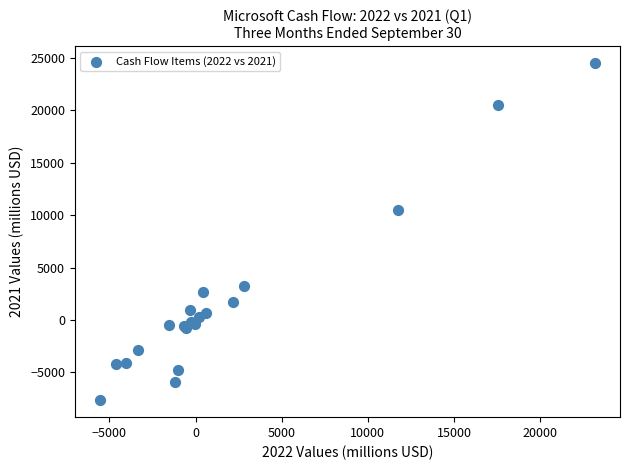

What Y value in the scatter plot is closest to 8428?

10486